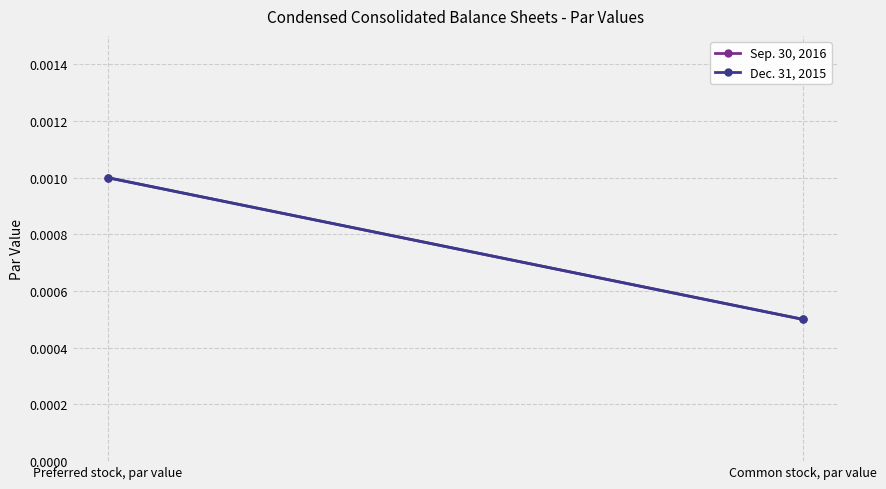

Which category has the highest value in the Dec. 31, 2015 series?

Preferred stock, par value